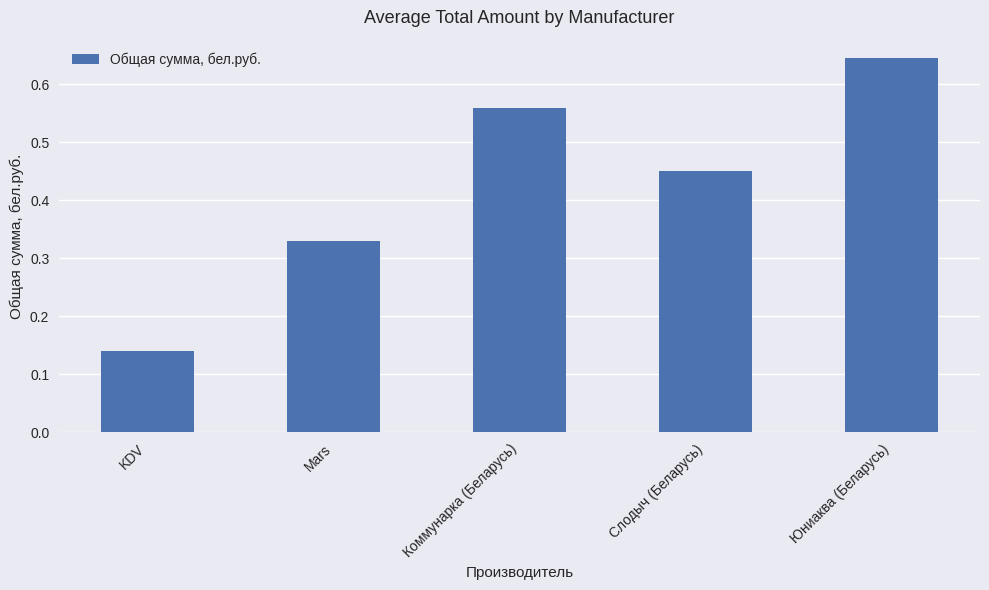

Does the chart contain any negative values?

No